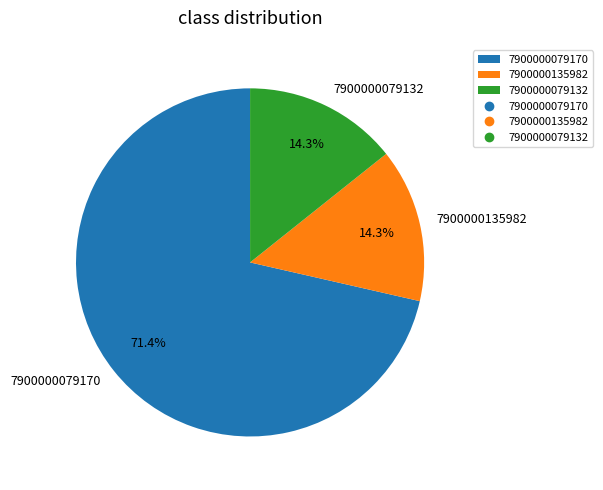

Combined, what portion of the pie is 7900000079132 and 7900000079170?

85.7%